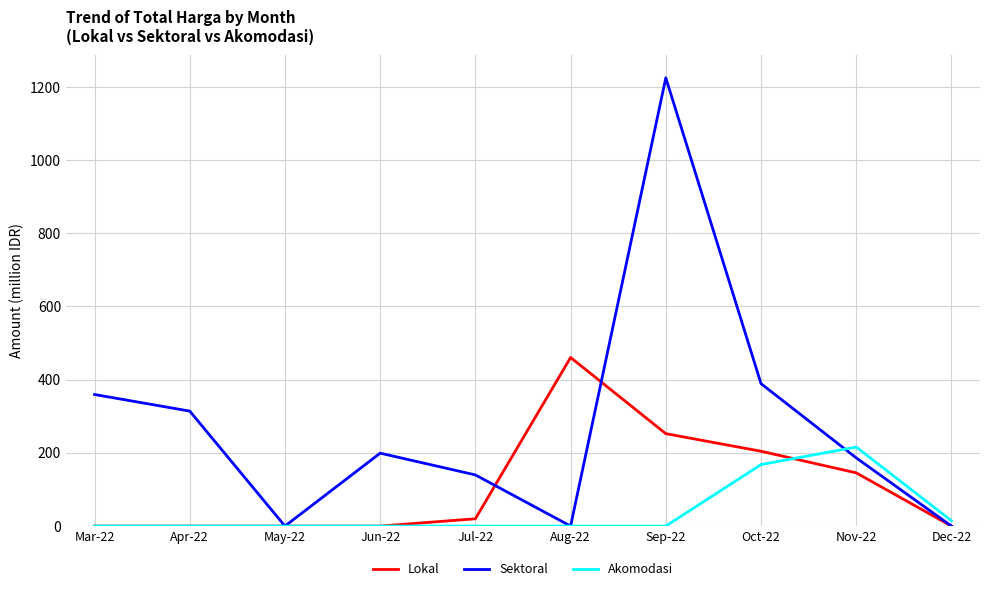

Is it true that Lokal equals 204.5 at Oct-22?

True